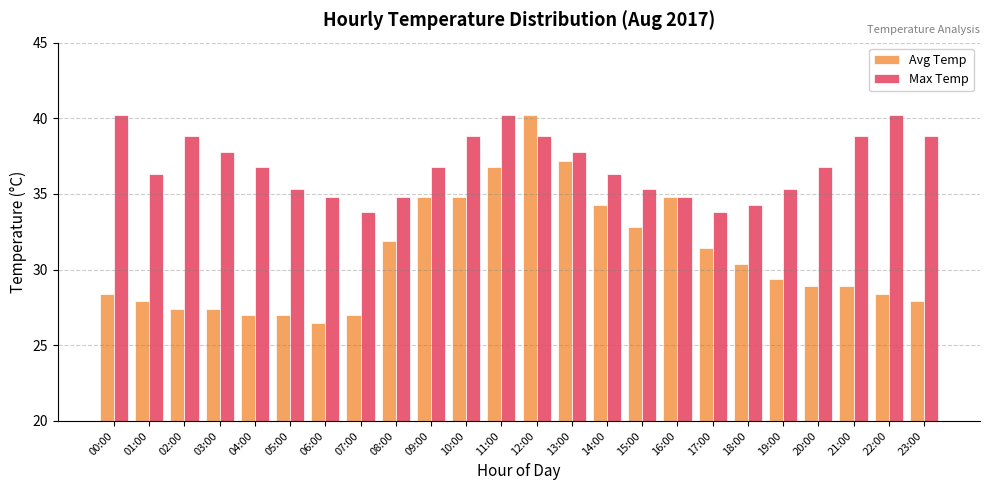

At which label is Avg Temp closest to 33?

15:00